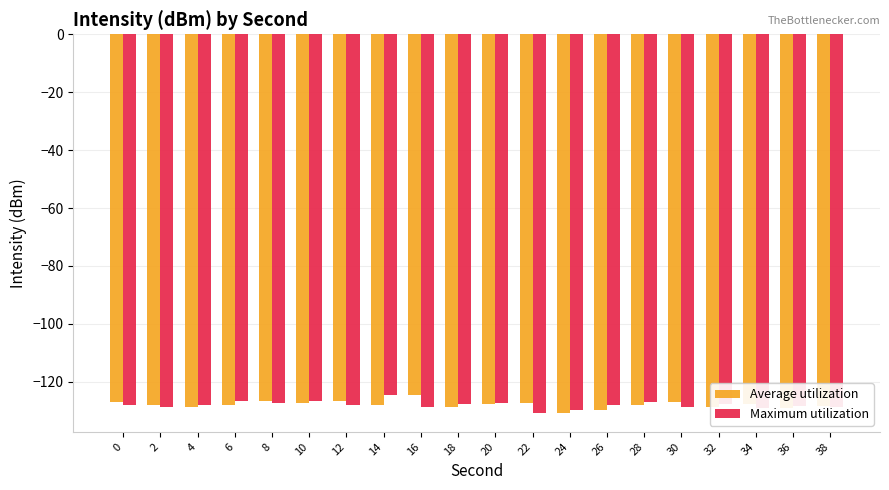

What is the difference between the maximum and minimum values in the Average utilization series?

6.1